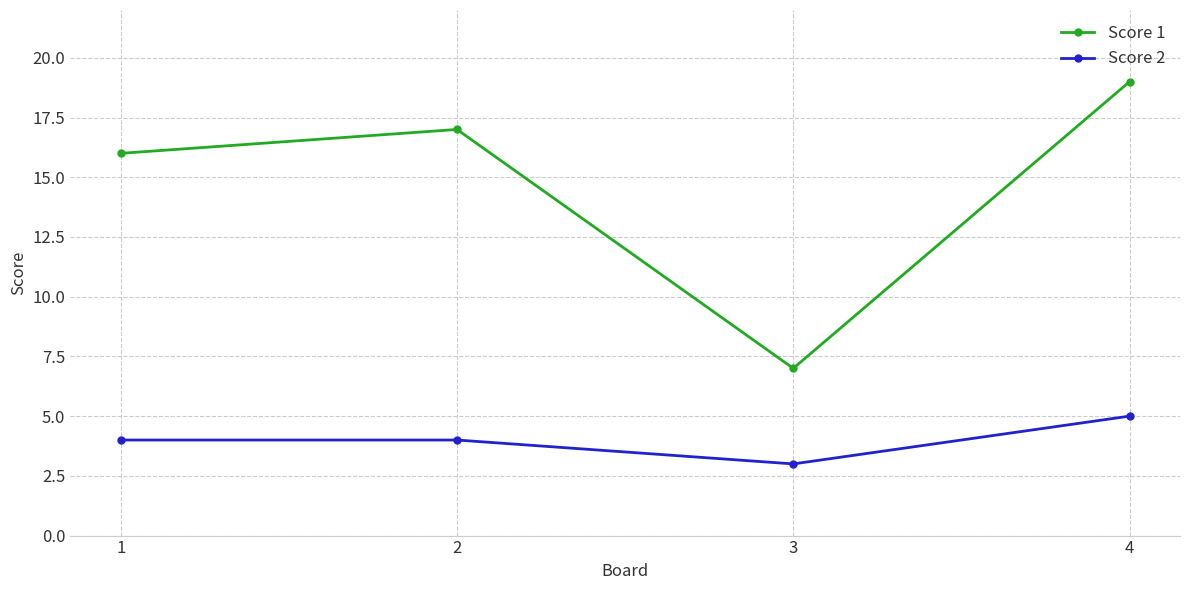

How many lines are shown in the chart?

2